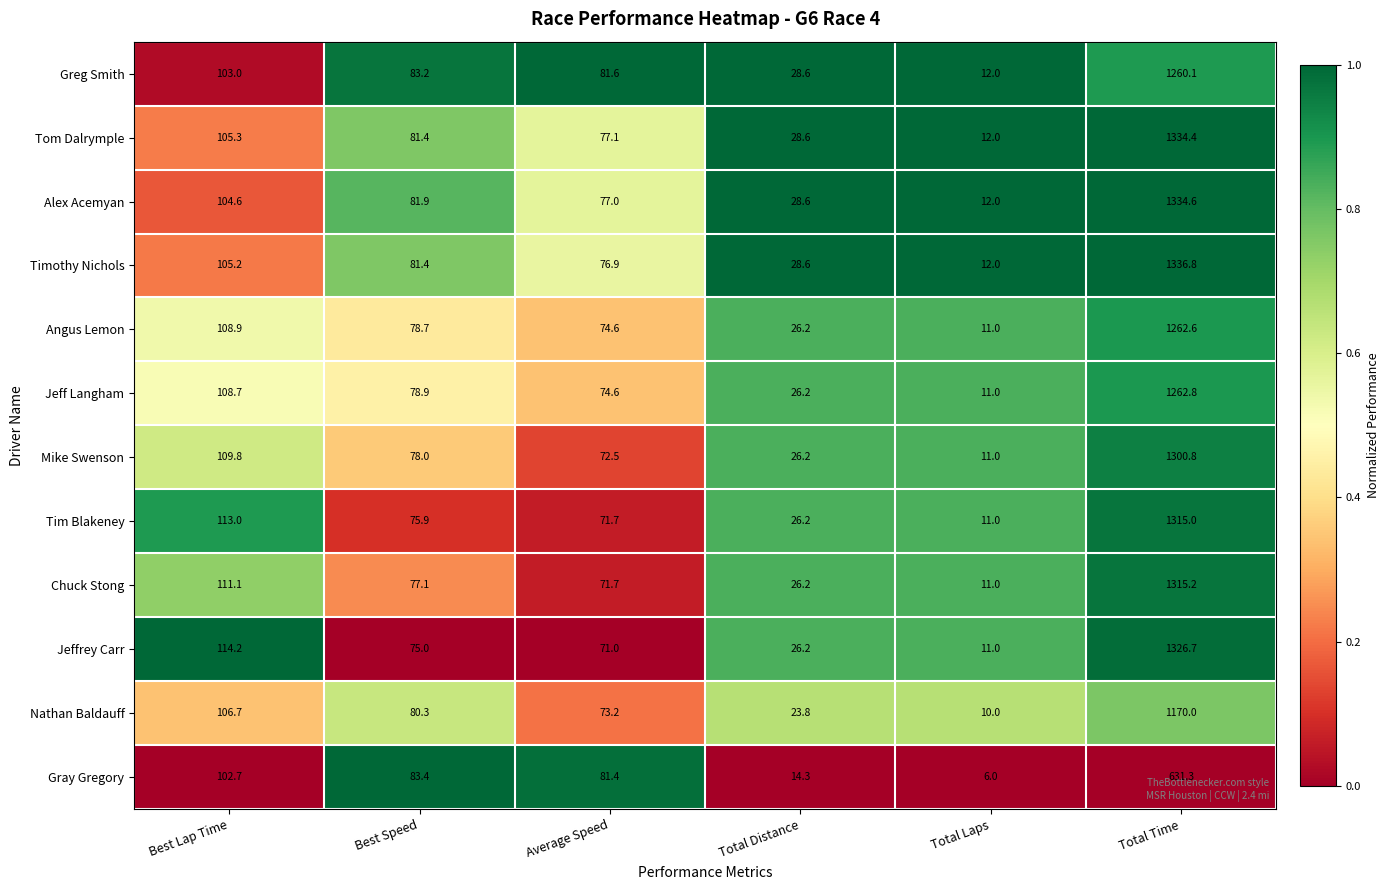

What is the maximum value shown in the chart?

1336.8